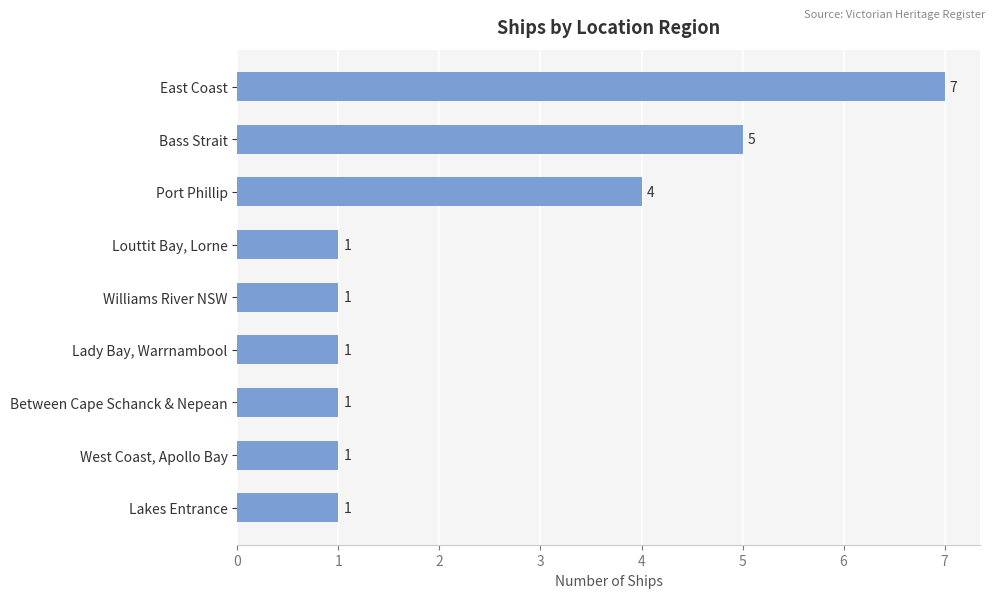

Reading top to bottom, extract all data points from this chart.

East Coast=7	Bass Strait=5	Port Phillip=4	Louttit Bay, Lorne=1	Williams River NSW=1	Lady Bay, Warrnambool=1	Between Cape Schanck & Nepean=1	West Coast, Apollo Bay=1	Lakes Entrance=1